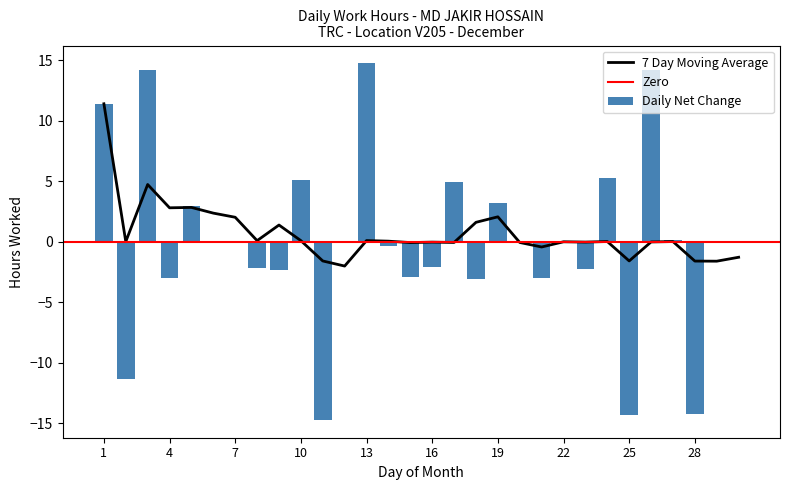

How many positive values are there?

23